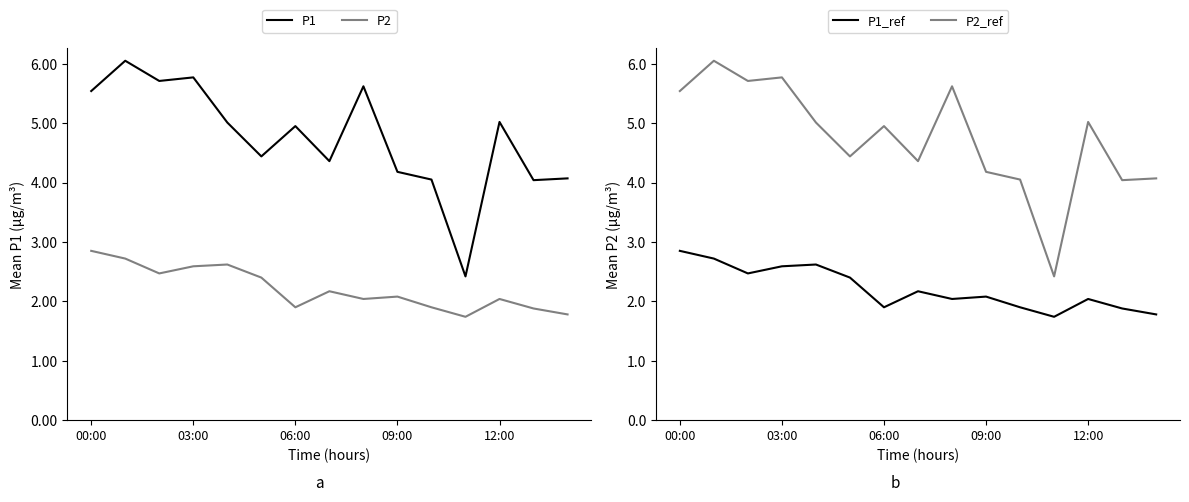

What is the highest value of the P2 series?

2.9